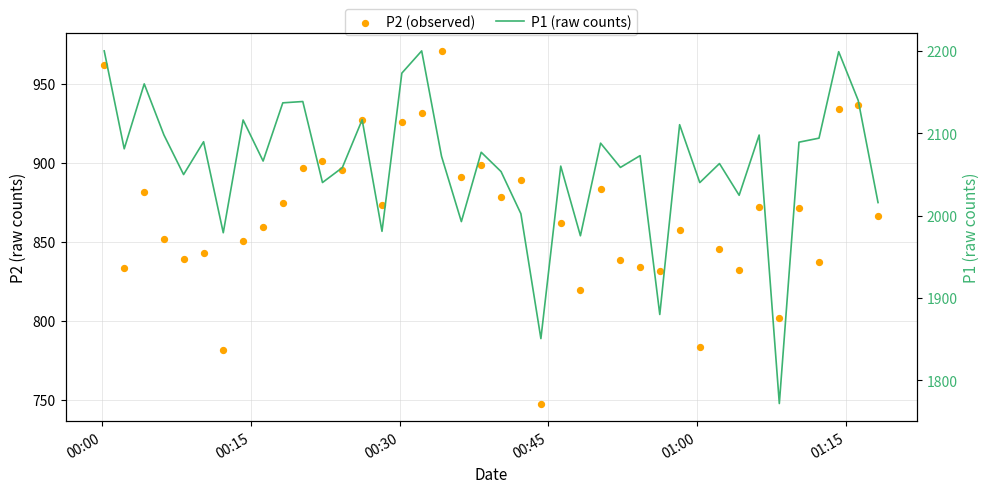

Is the value of P1 (raw counts) at 34 greater than the value of P2 (observed) at 15?

Yes